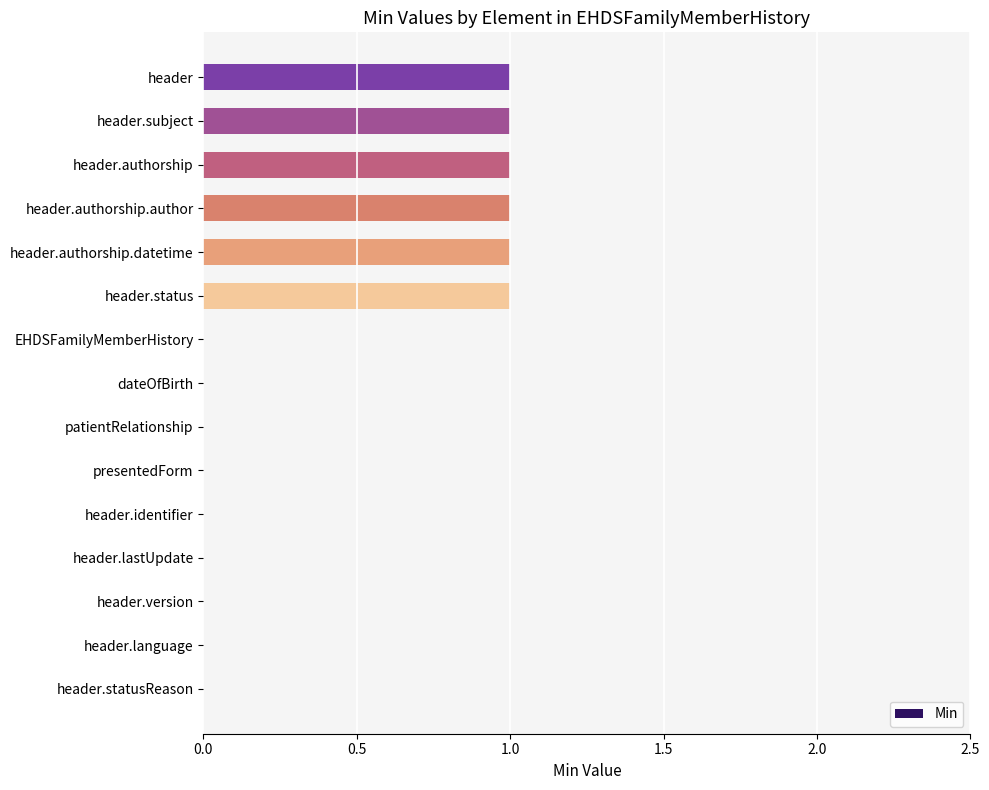

How many data points does each series have?

15